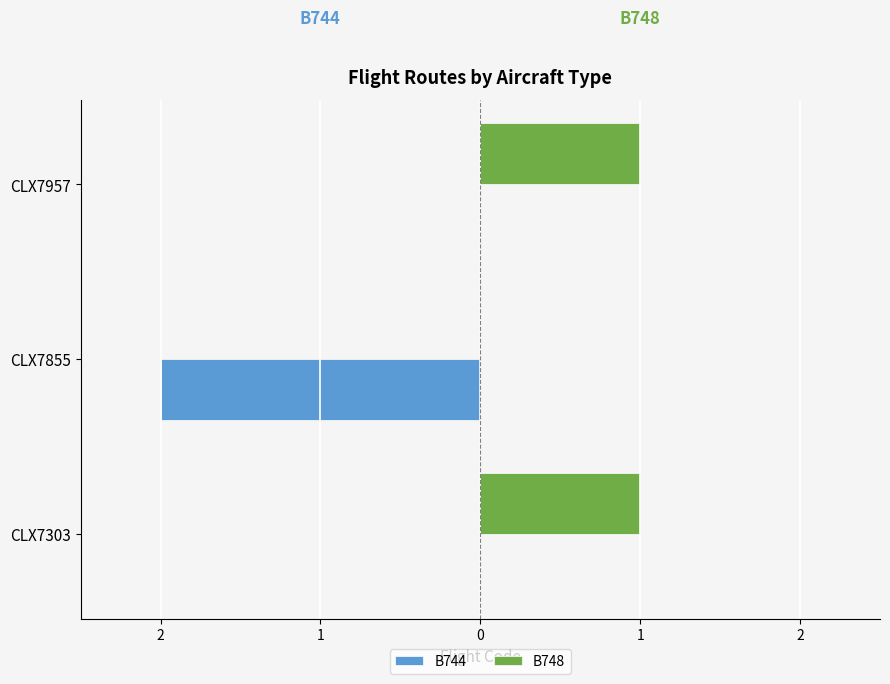

What are all the series names shown in the legend?

B744, B748